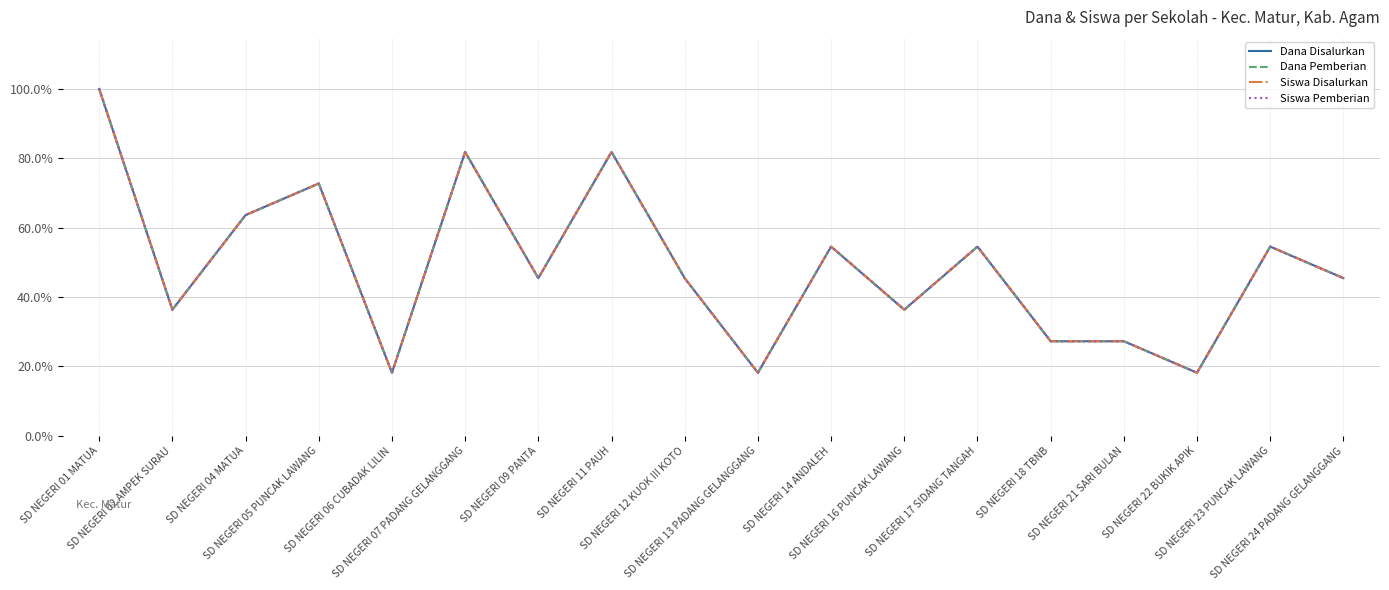

In Dana Pemberian, how many points are higher than both neighbors (excluding endpoints)?

6